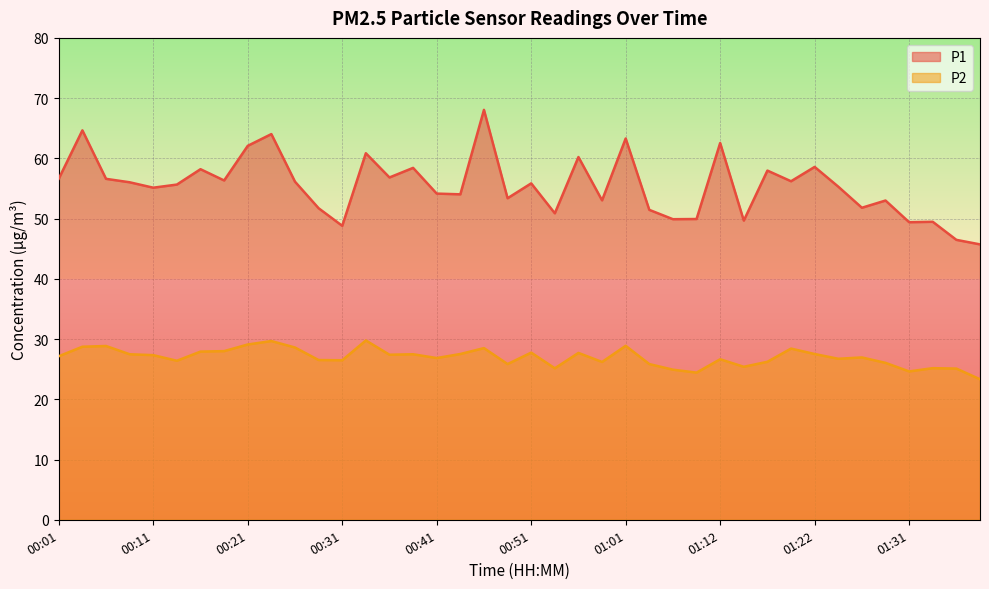

Rank the series by their average value, from lowest to highest.

P2, P1